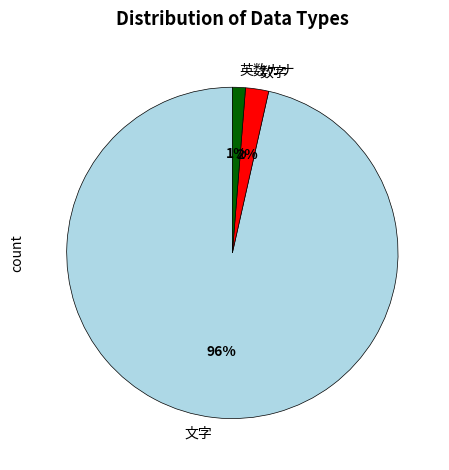

To the nearest percent, what percentage of the pie is 英数カナ?

1%